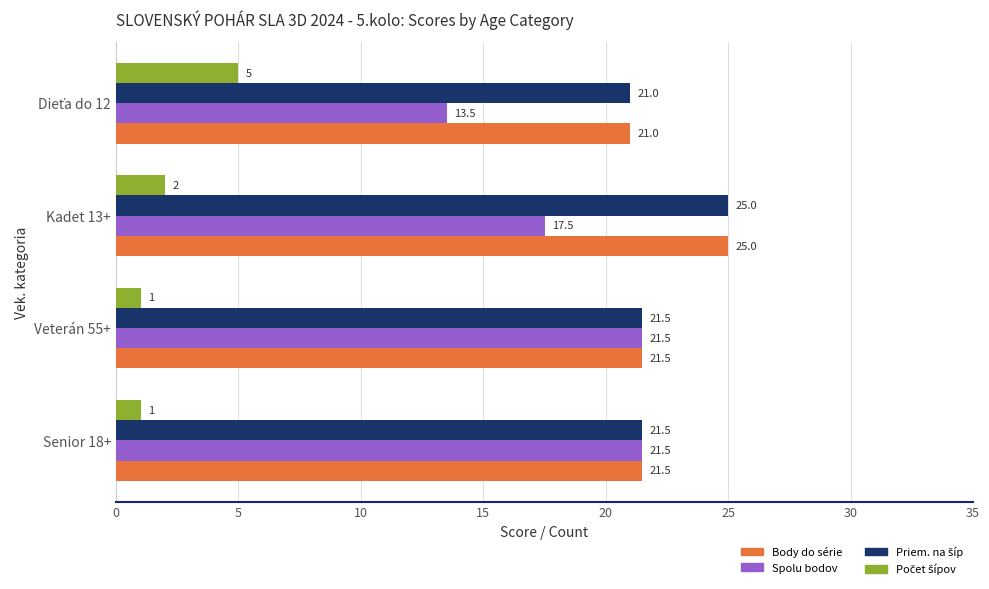

At which category is the sum across all series the highest?

Kadet 13+